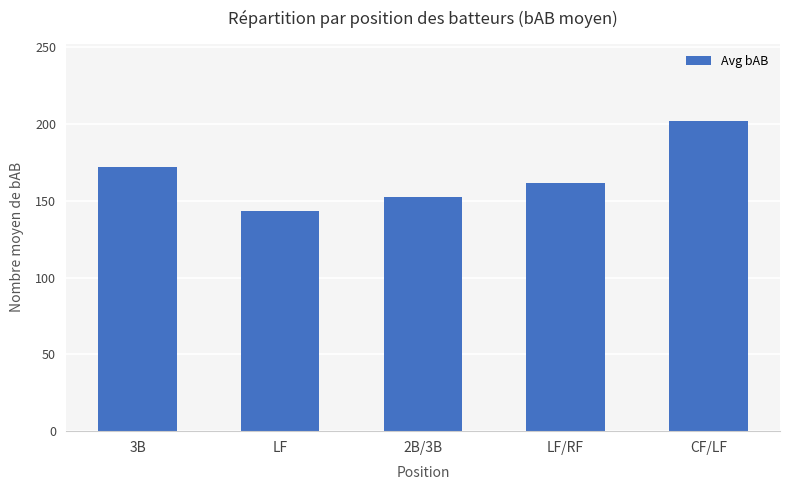

True or false: the data shows 202.0 at CF/LF.

True